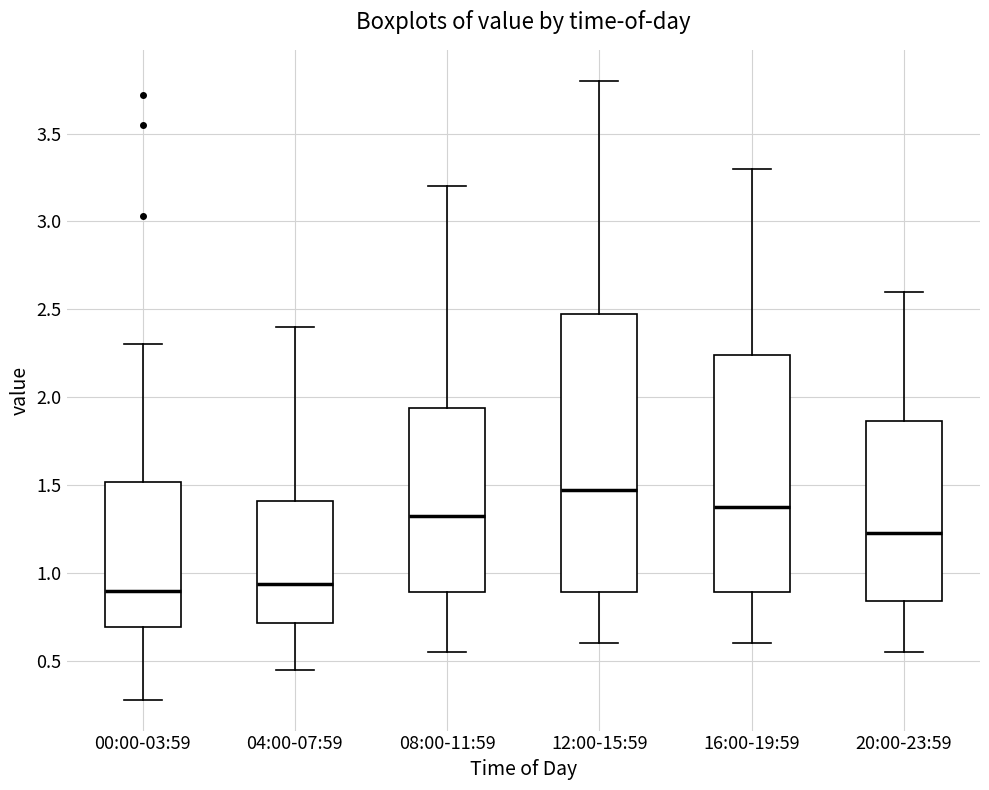

Which box is the tallest, from its lower edge to its upper edge?

12:00-15:59